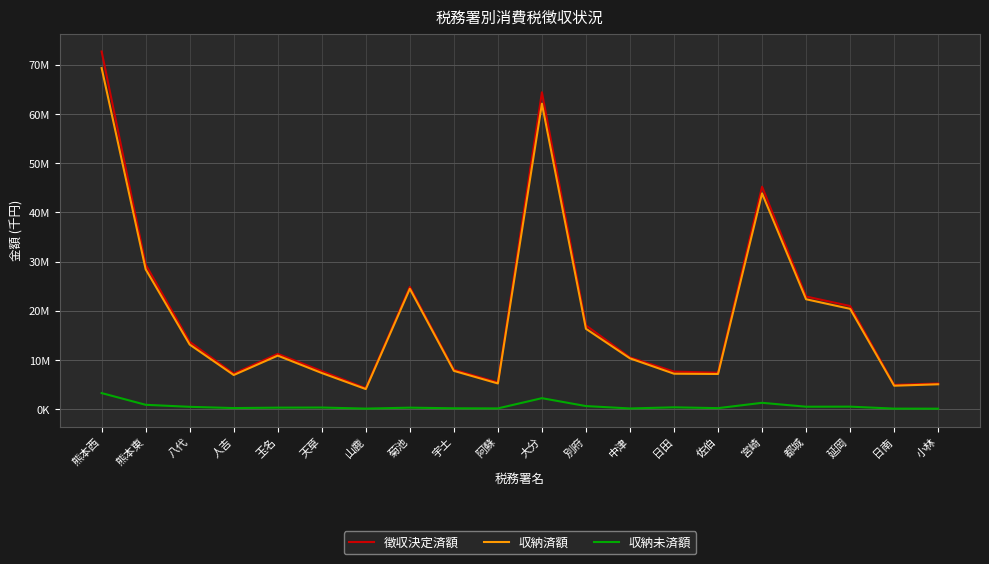

True or false: 収納未済額 and 収納済額 cross at least once.

False